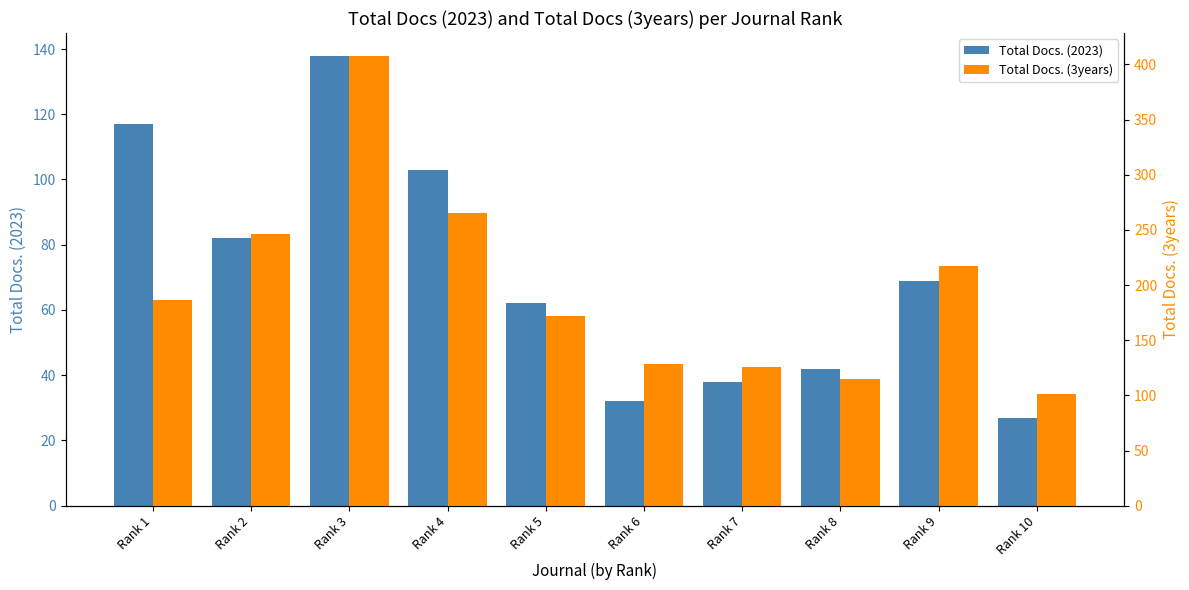

What is the total value across all series at Rank 5?

234